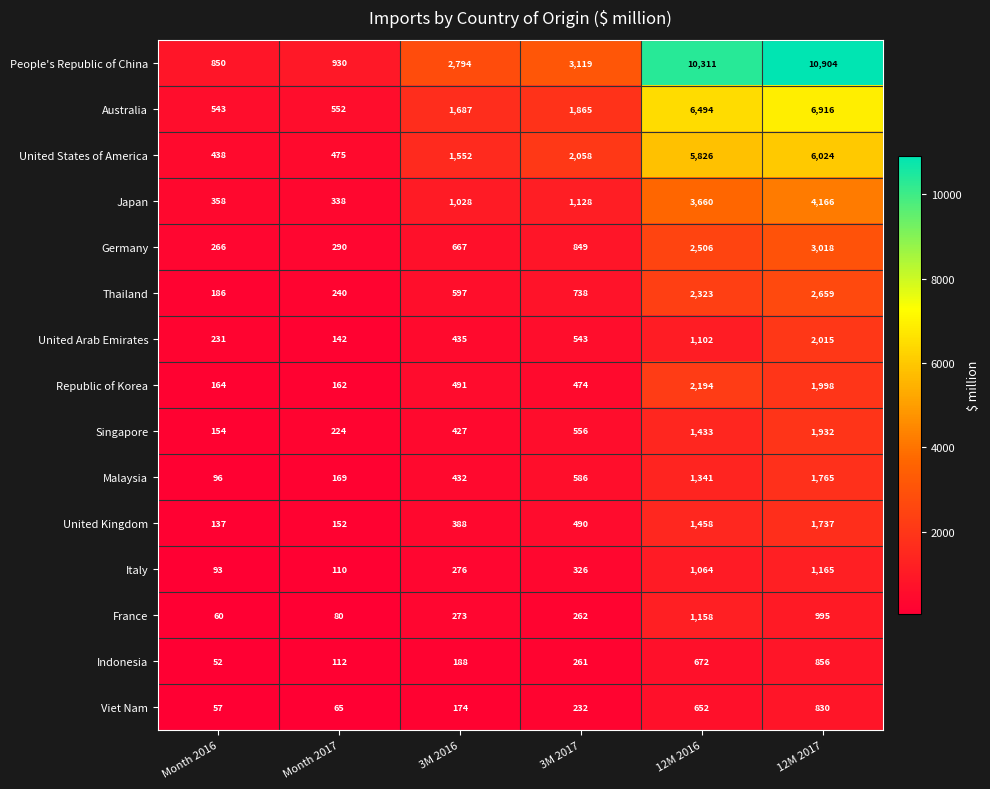

What is the difference between the United Arab Emirates values at 12M 2016 and 3M 2017?

559